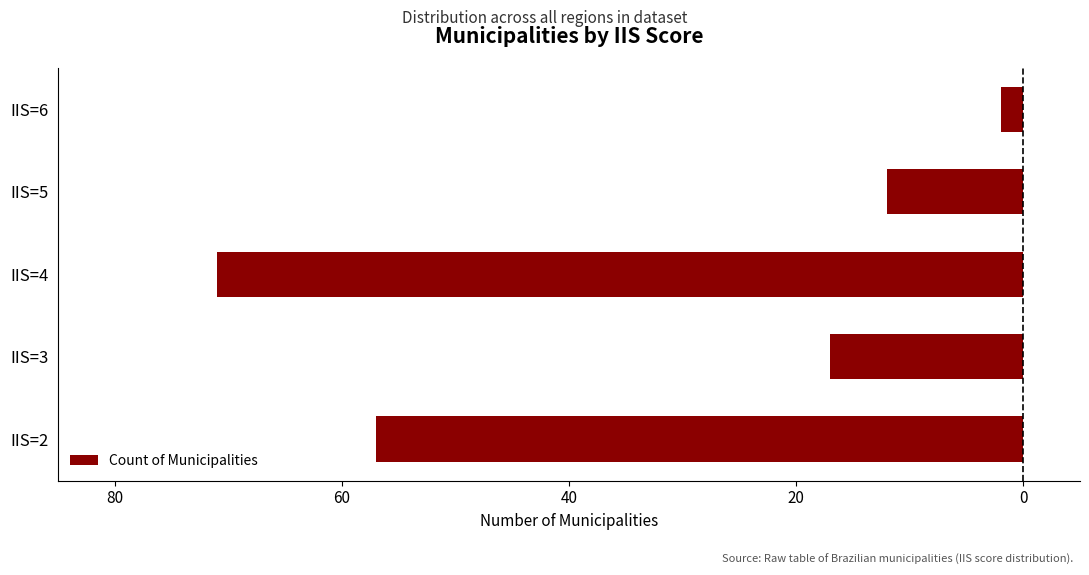

Are the bars horizontal?

Yes